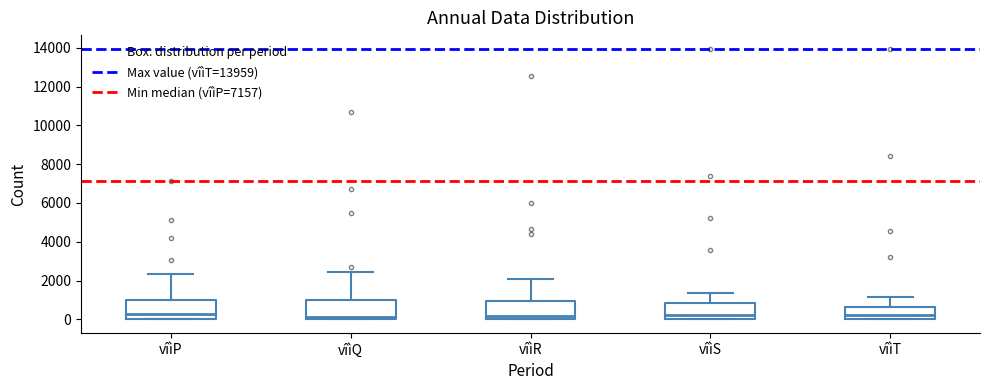

Where does the median line of the box for vîìT sit on the y-axis? The values are not printed on the chart, so give them approximately, as read against the axis.

200